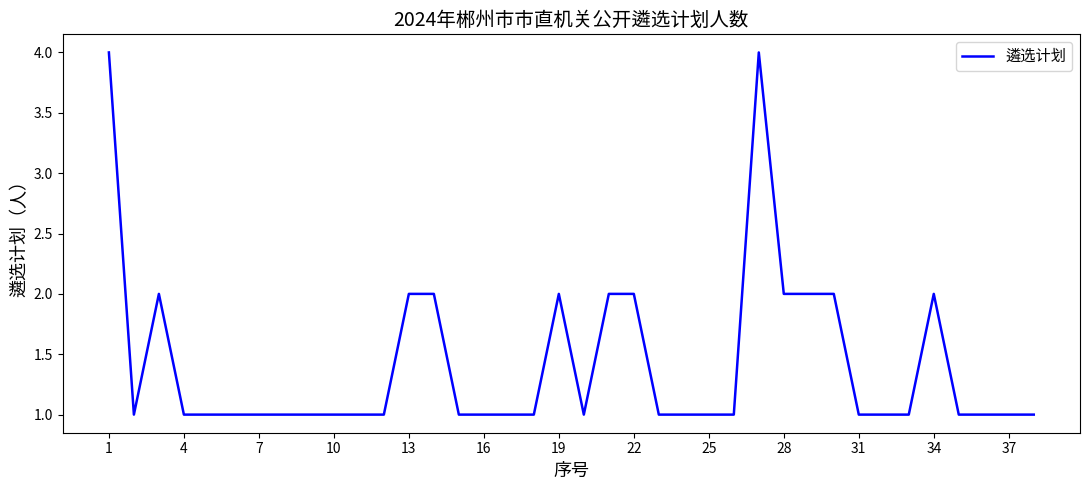

Reading right to left, list all the values displayed in this chart.

1	1	1	1	2	1	1	1	2	2	2	4	1	1	1	1	2	2	1	2	1	1	1	1	2	2	1	1	1	1	1	1	1	1	1	2	1	4